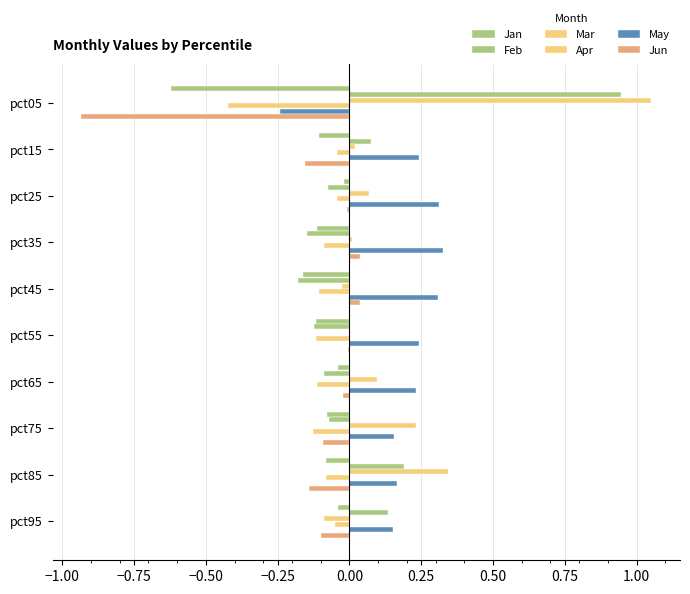

How many data points does each series have?

10